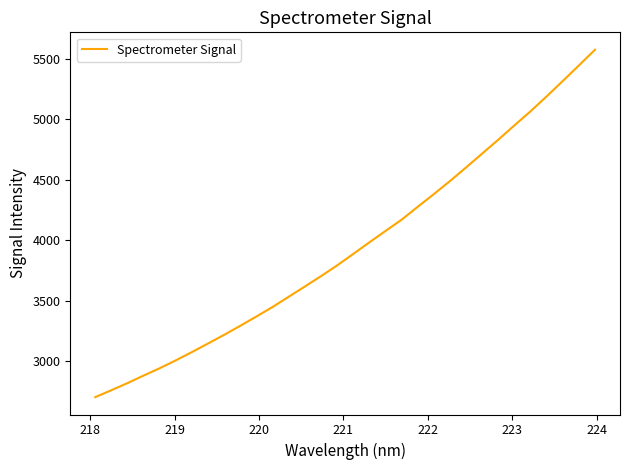

What is the maximum value shown in the chart?

5573.0